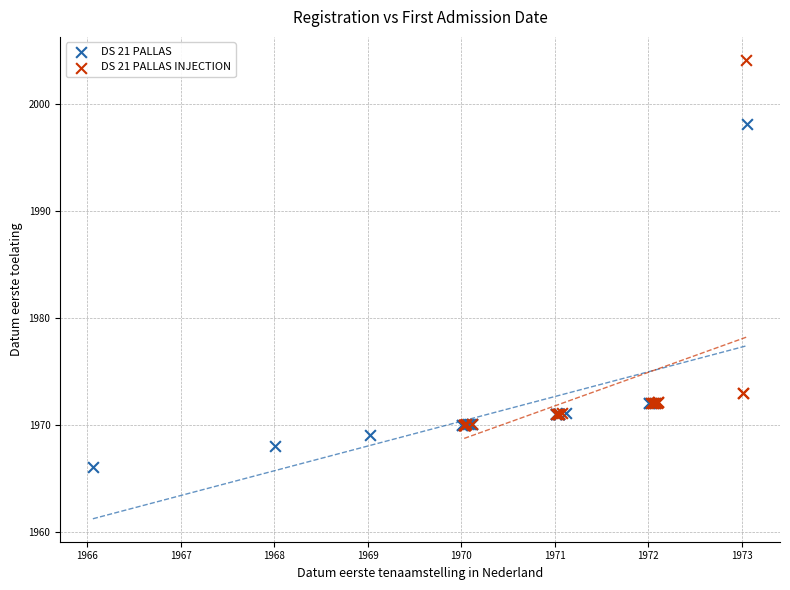

Which series contains the lowest Y value?

DS 21 PALLAS